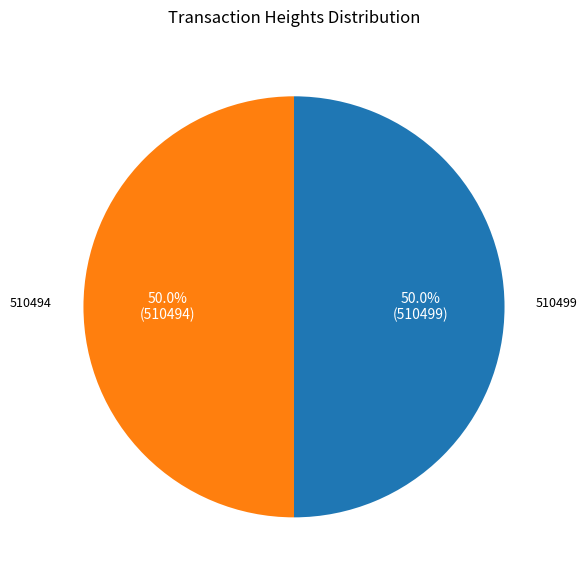

Rank the categories by value from lowest to highest.

510494, 510499